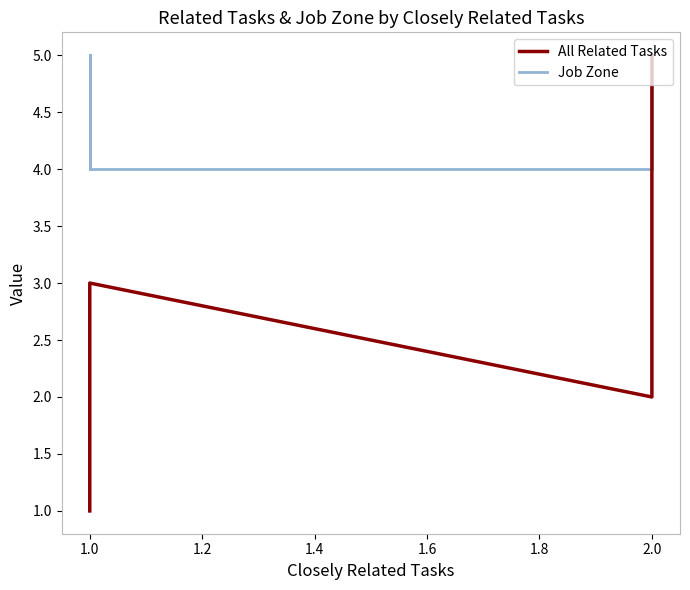

What is the difference between the second highest and minimum values in the All Related Tasks series?

2